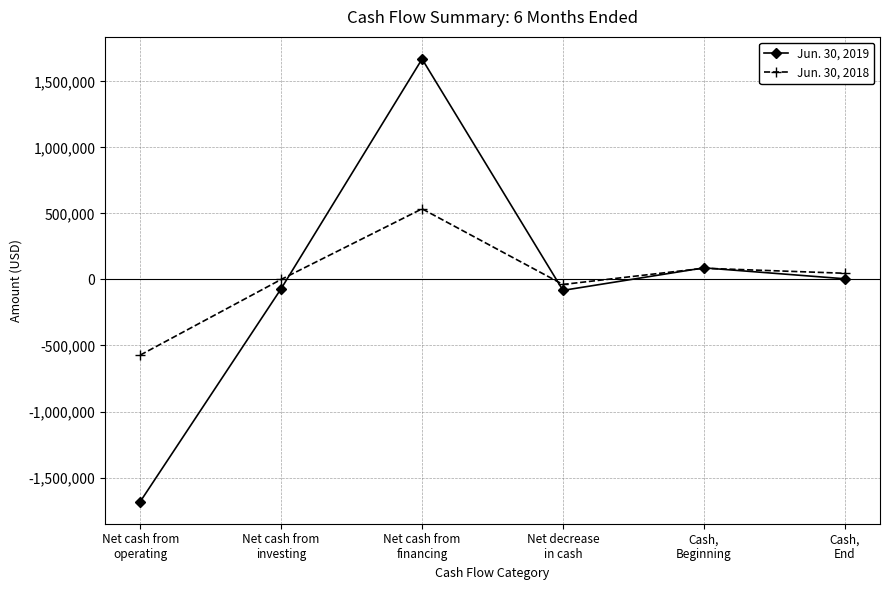

How many data points in Jun. 30, 2018 are less than 46753?

3